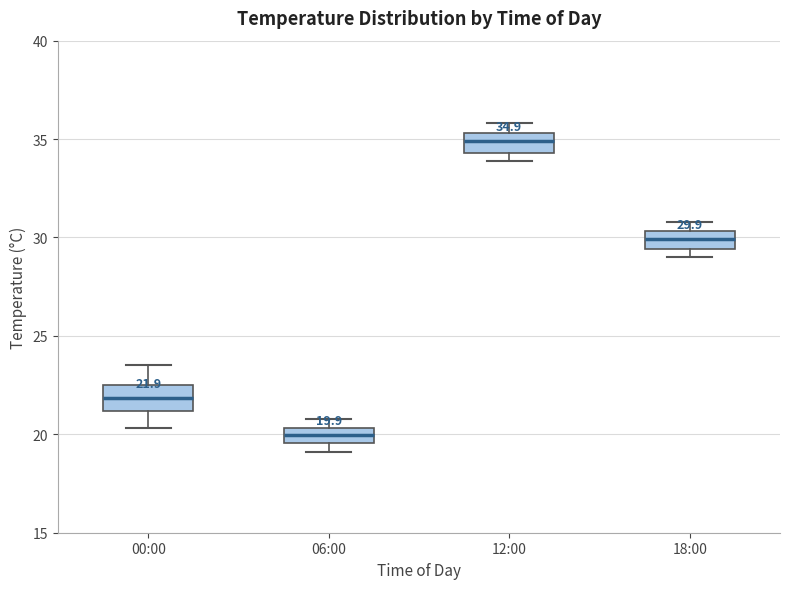

Which box has the highest median line?

12:00